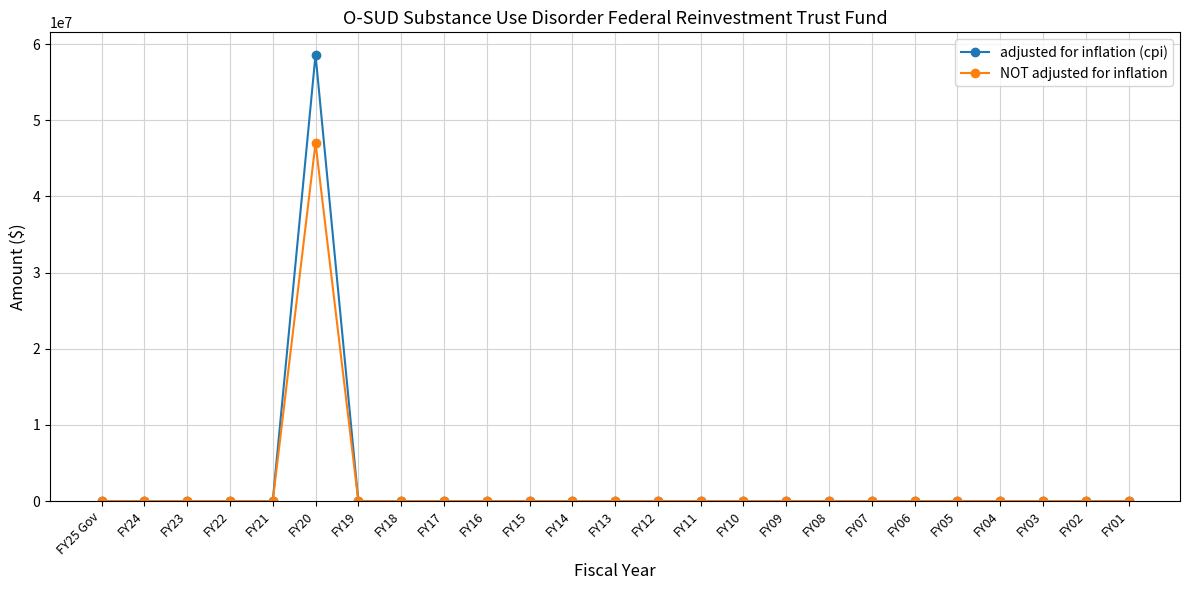

At which category is the sum across all series the highest?

FY20